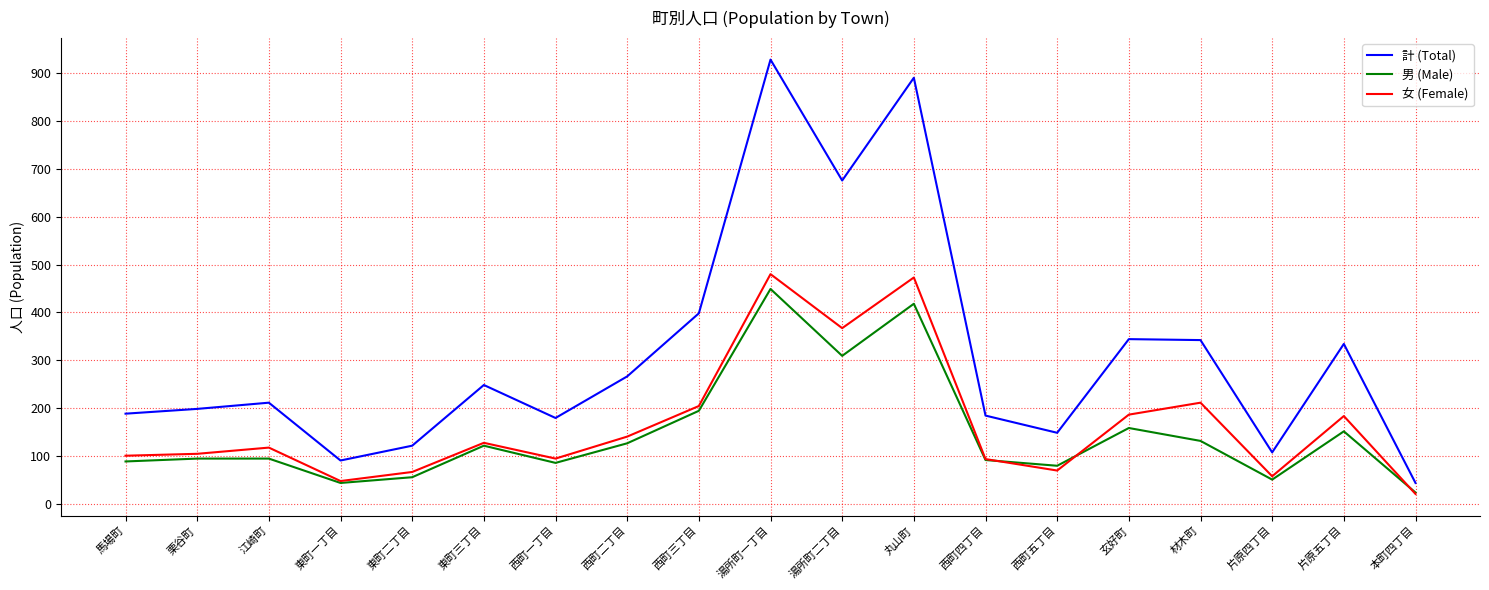

Which series has the largest range (max minus min)?

計 (Total)